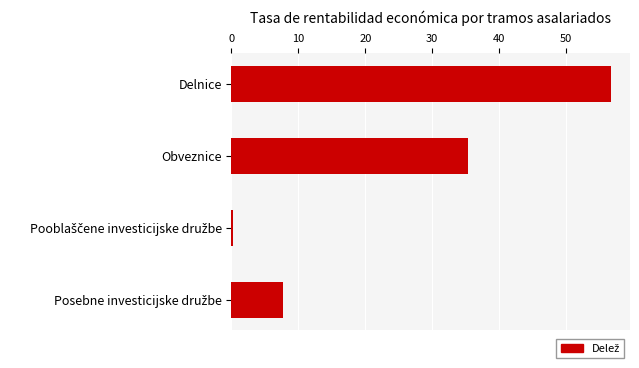

What is the average value?

25.0